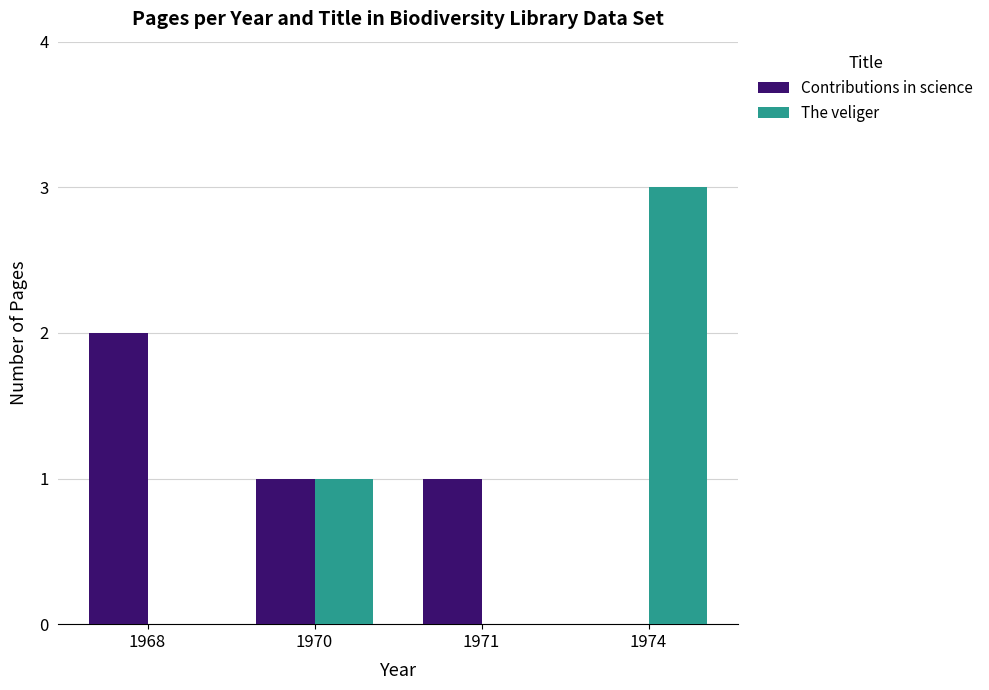

At which category is the sum across all series the highest?

1974